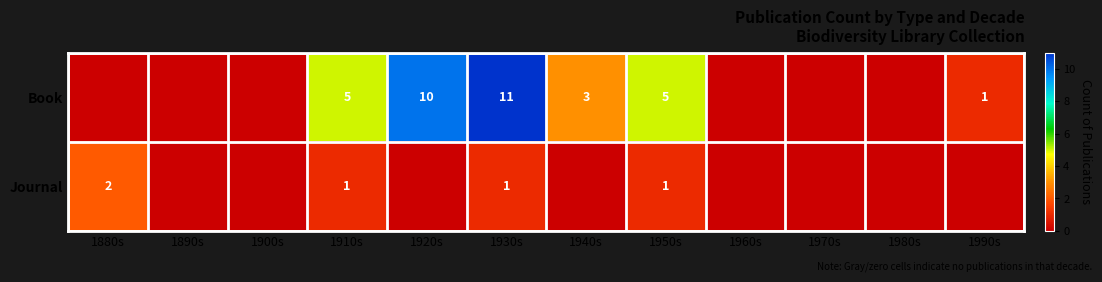

The Book series shows 1 at 1990s. True or false?

True